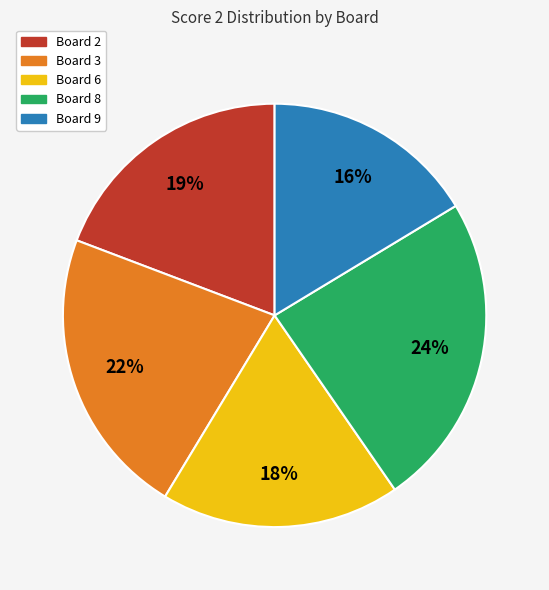

How many segments does this pie chart have?

5